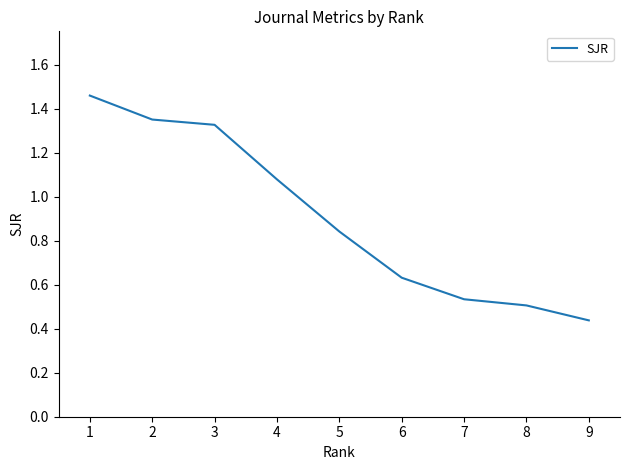

List the labels in order of value, smallest first.

9, 8, 7, 6, 5, 4, 3, 2, 1